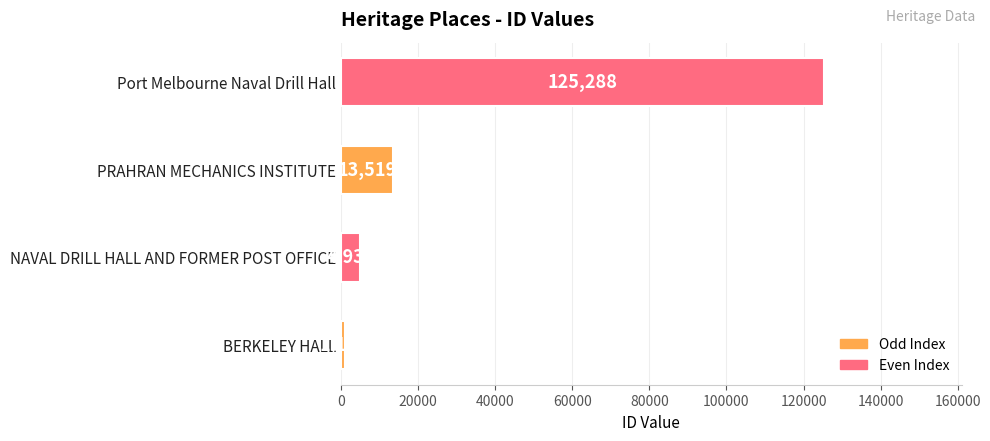

How many values are below 13519?

2